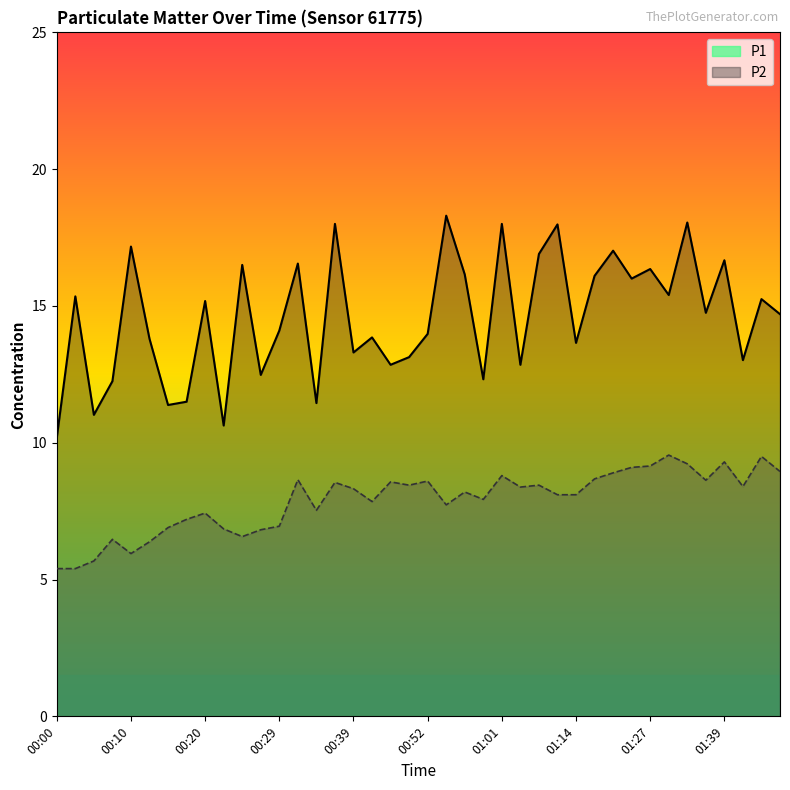

Which label corresponds to the largest value in the chart?

00:54